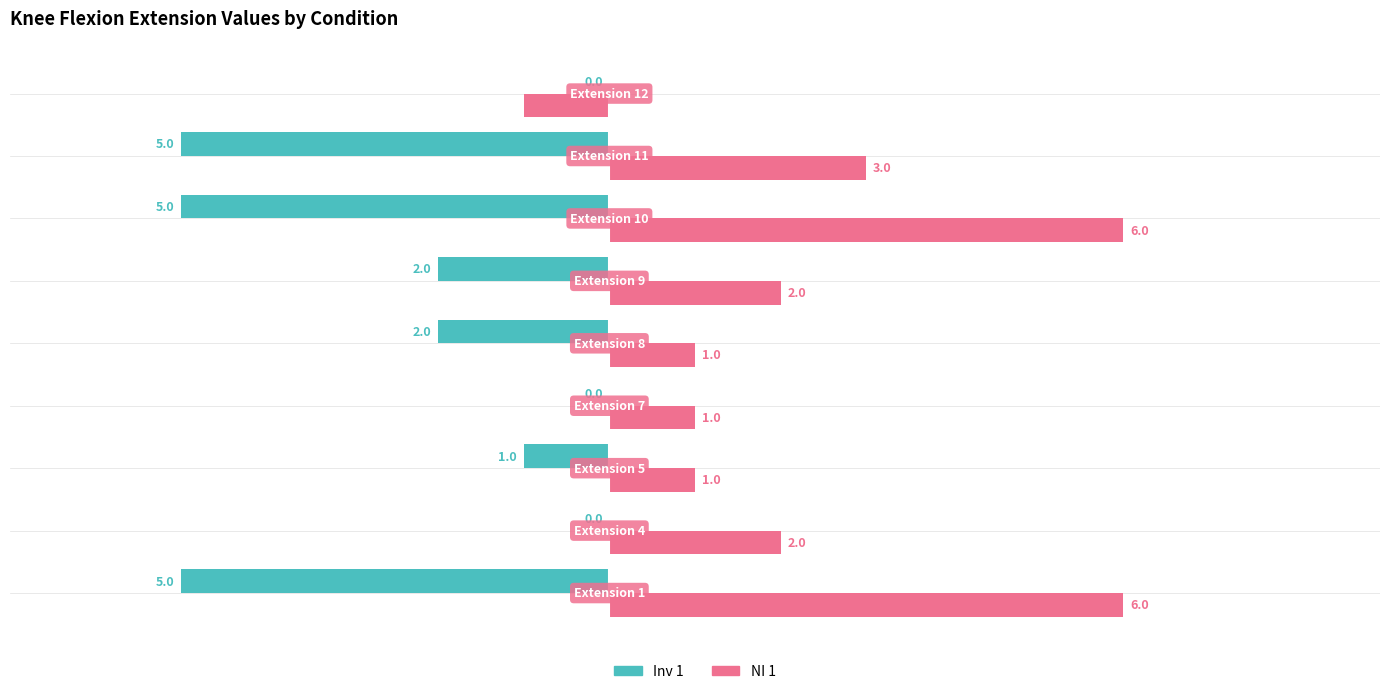

Which series has the largest total across all categories?

NI 1